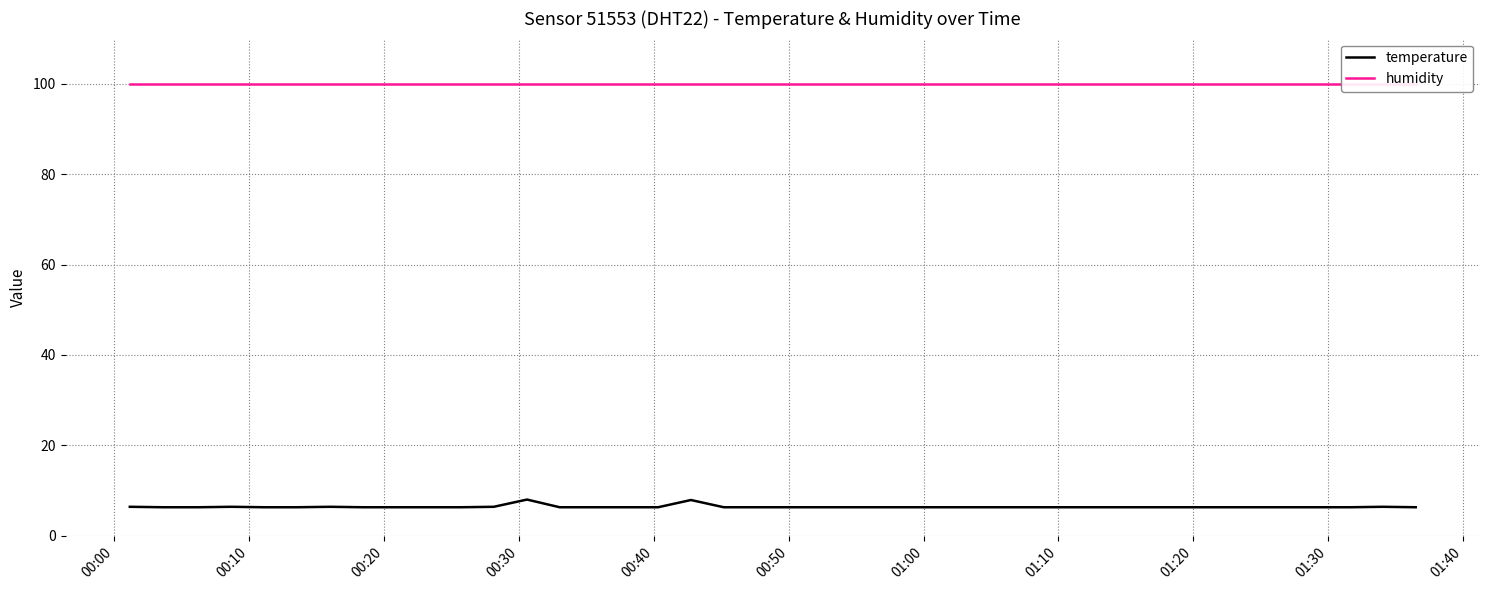

At how many categories does at least one series exceed 67?

40